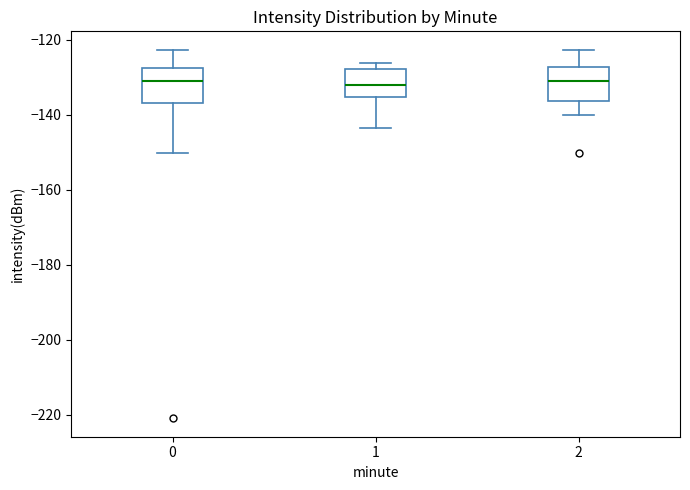

Where does the lower whisker of the box at x = 1 end on the y-axis? The values are not printed on the chart, so give them approximately, as read against the axis.

-144